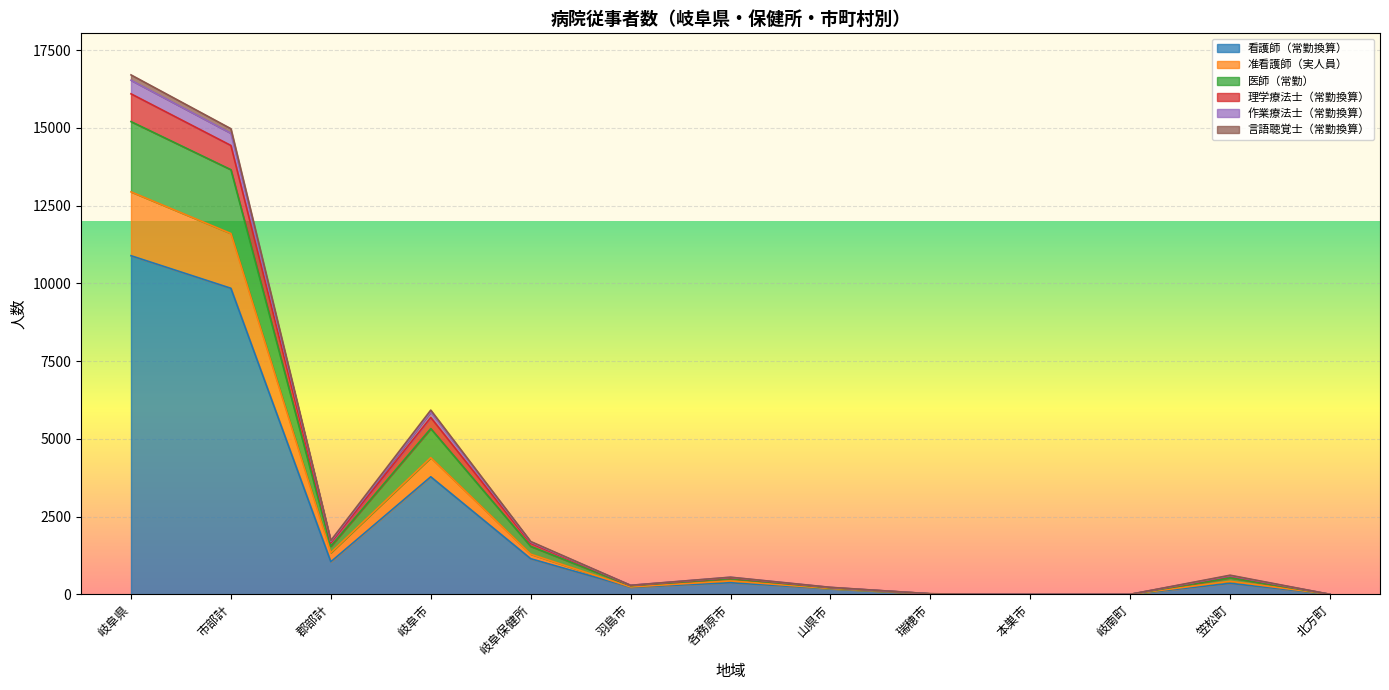

How many lines are shown in the chart?

6